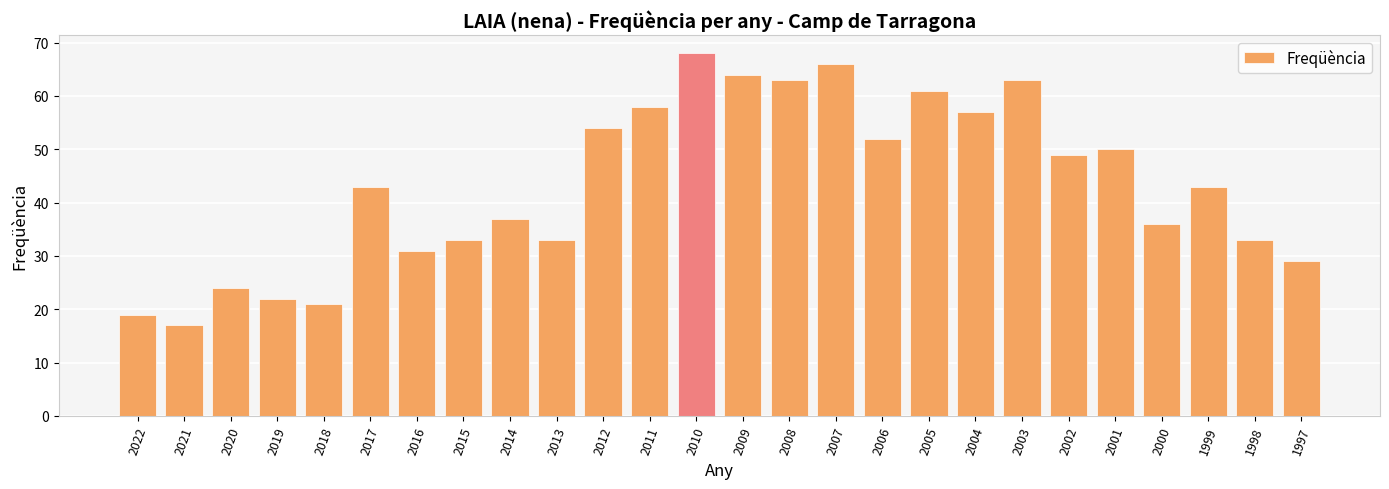

What is the value of the 21st bar from the left?

49